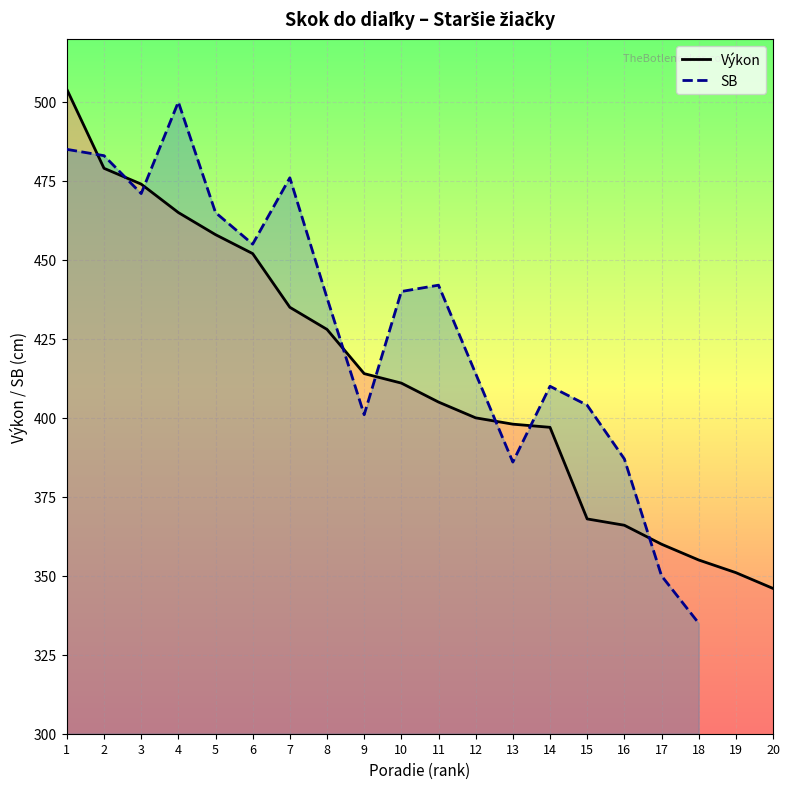

How many data points are less than 411?

10